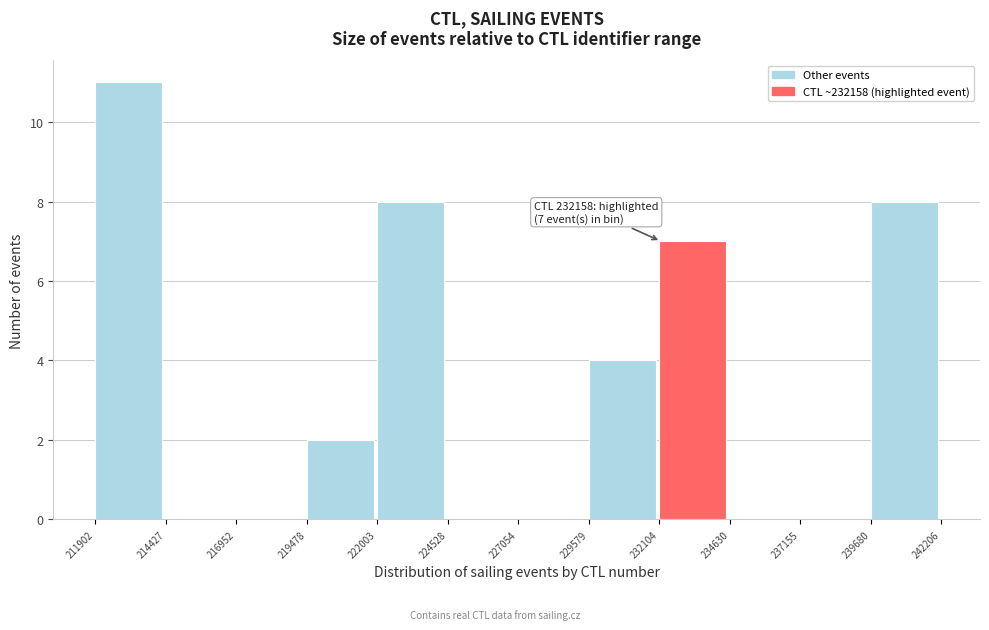

Over which range of the x-axis is the bar tallest?

211902 to 214427